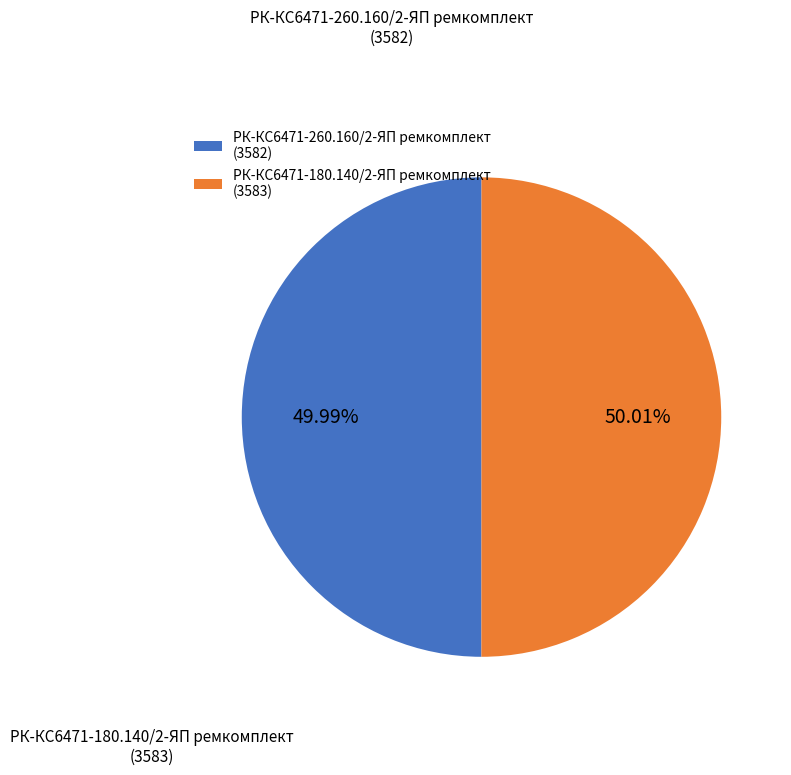

How many segments does this pie chart have?

2